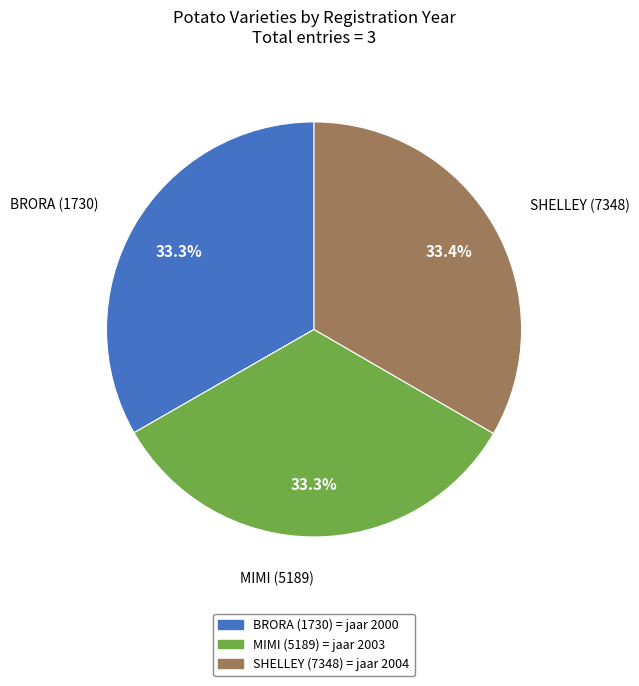

To the nearest percent, what percentage of the pie is SHELLEY (7348)?

33%